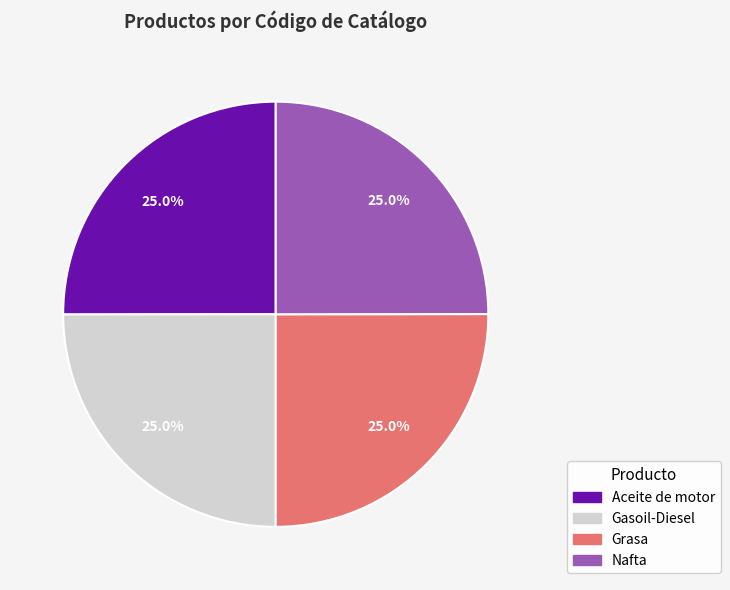

Does any single category account for the majority?

No